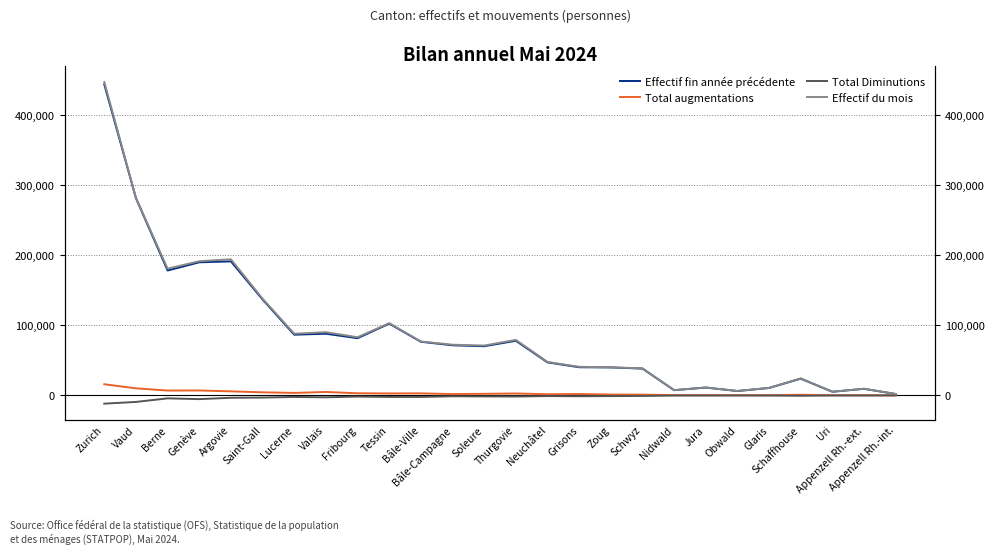

At which label does Total Diminutions first exceed -1293?

Neuchâtel